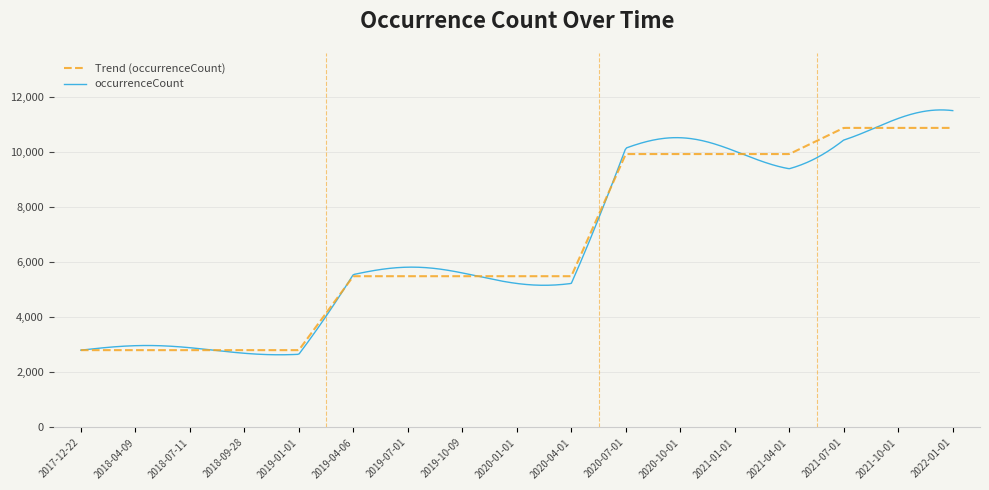

What is the maximum value shown in the chart?

11520.1